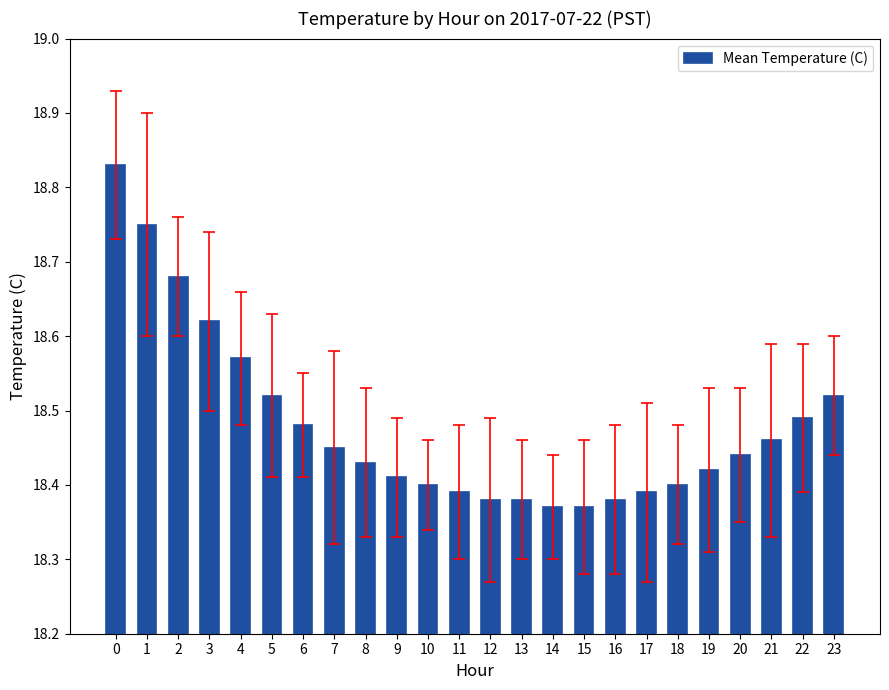

The chart shows a value of 29.5 at 13. True or false?

False